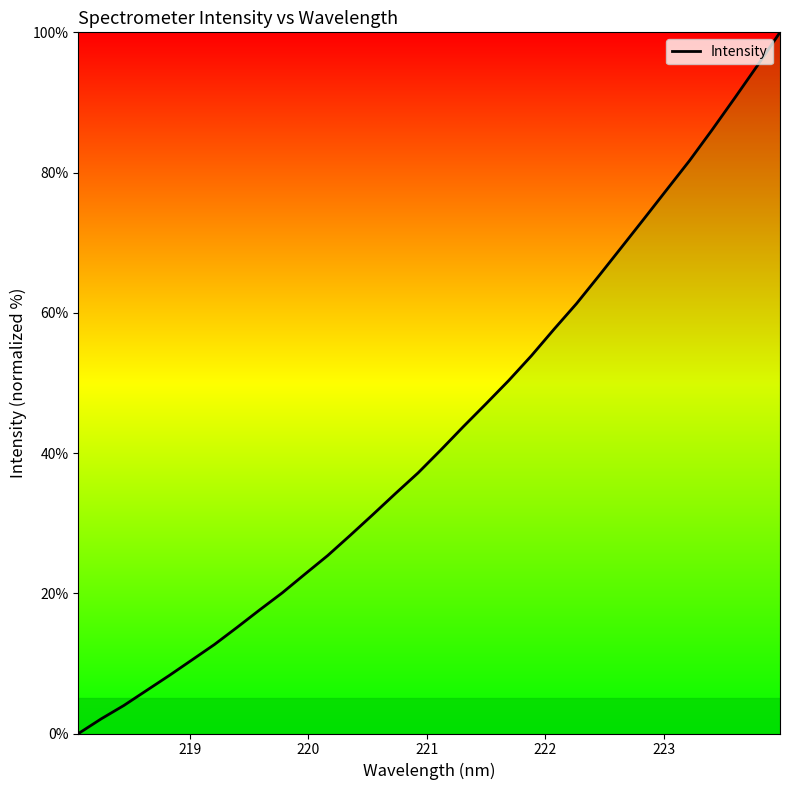

What is the difference between the maximum and minimum values?

100.0